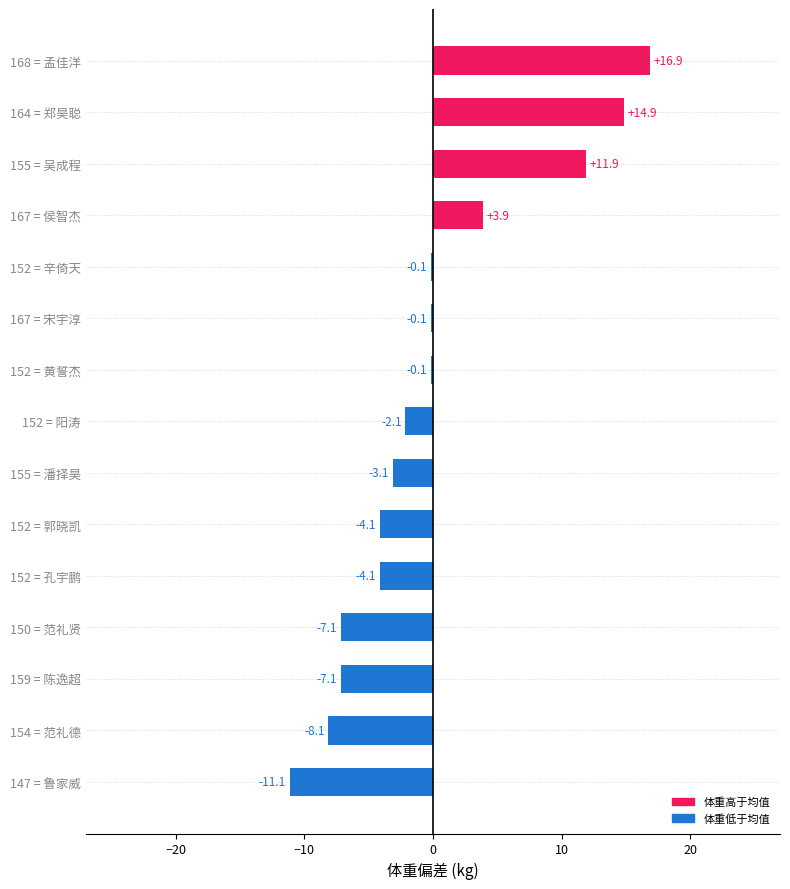

Which category has the highest value across all series?

168 = 孟佳洋